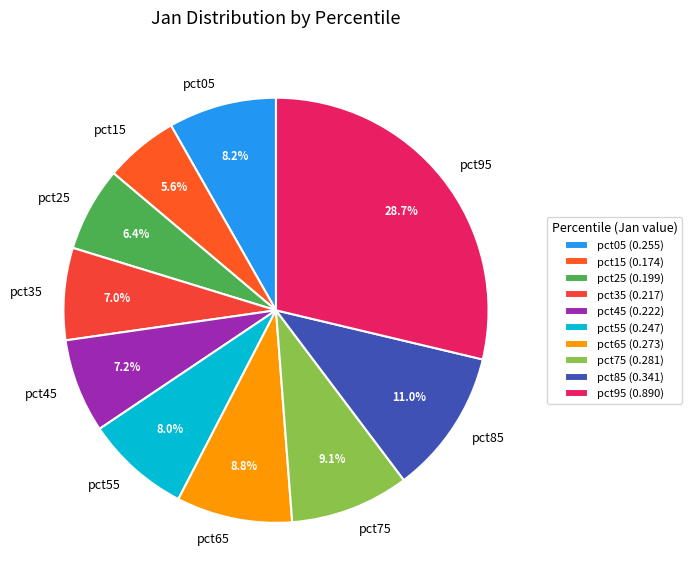

How much of the chart is everything except pct45?

92.8%